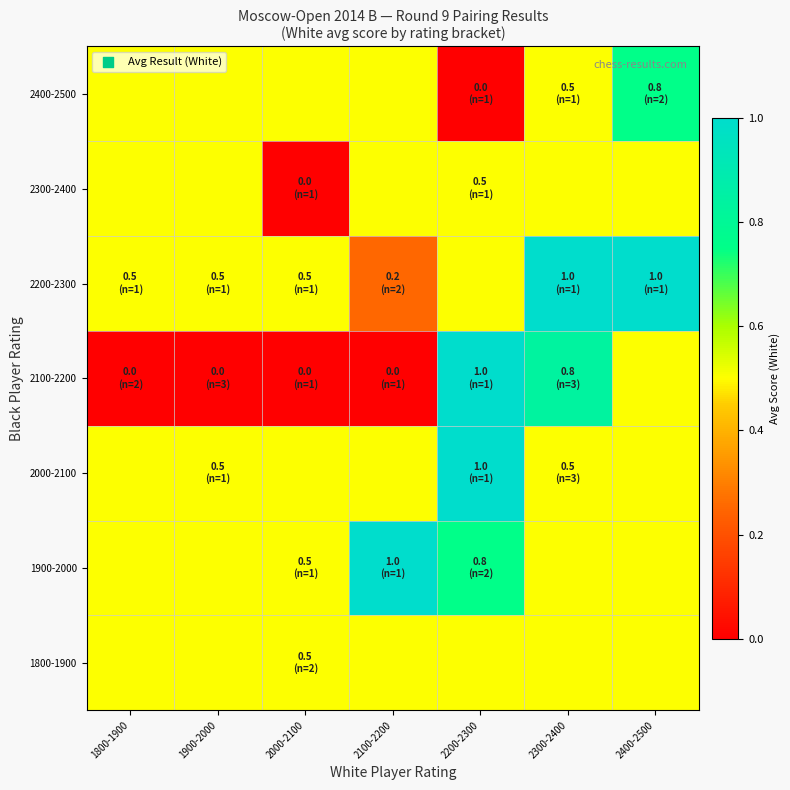

At which category is the sum across all series the highest?

2300-2400